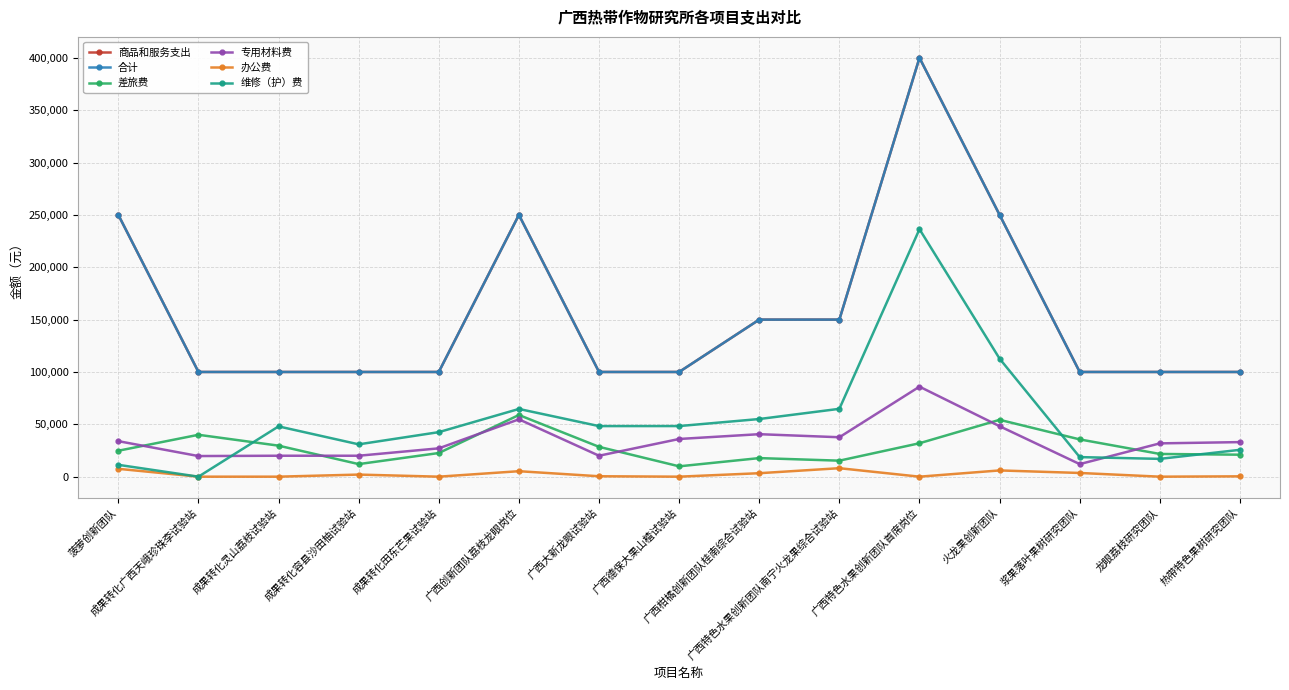

What is the difference between the maximum and minimum values in the 办公费 series?

8100.0